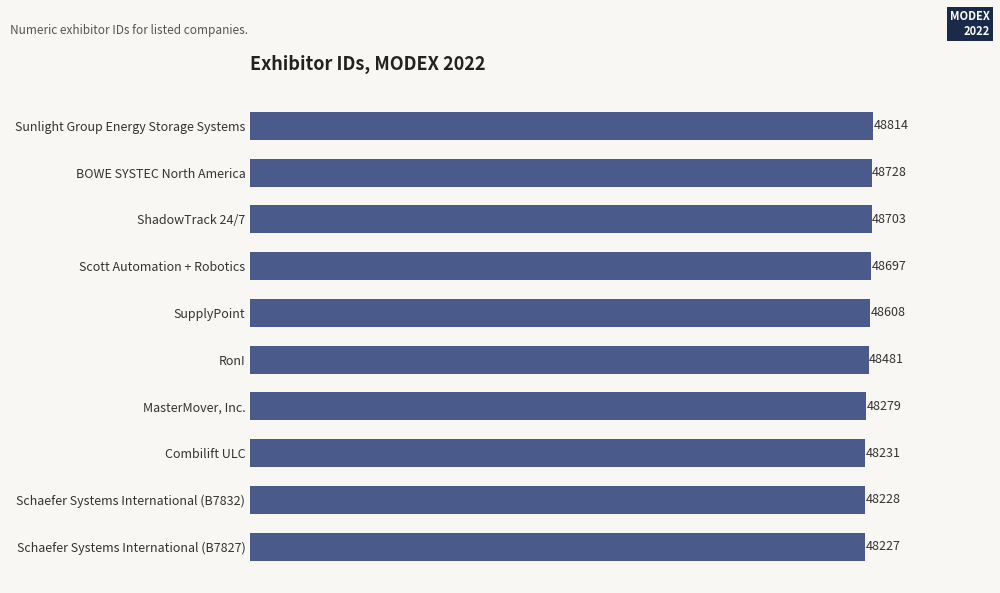

Reading top to bottom, list all the values displayed in this chart.

48814	48728	48703	48697	48608	48481	48279	48231	48228	48227